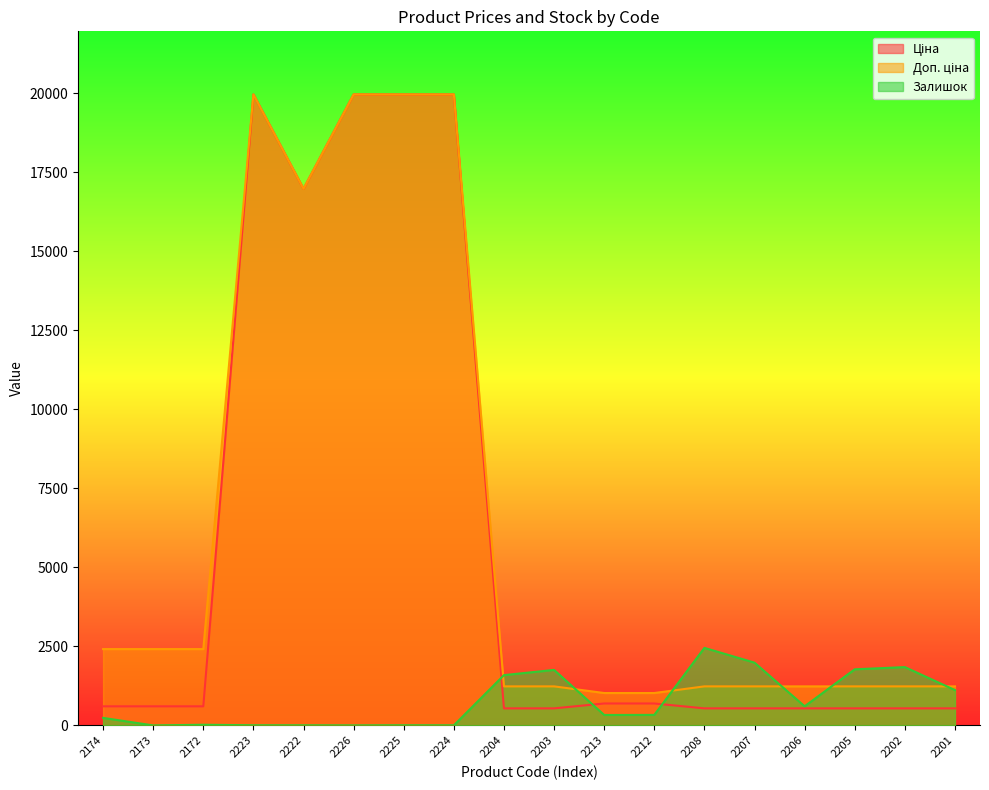

True or false: Доп. ціна and Залишок cross at least once.

True